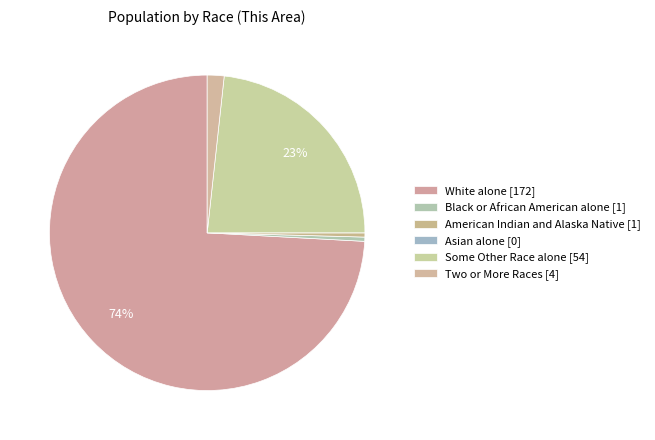

To the nearest percent, what is the average slice percentage?

17%